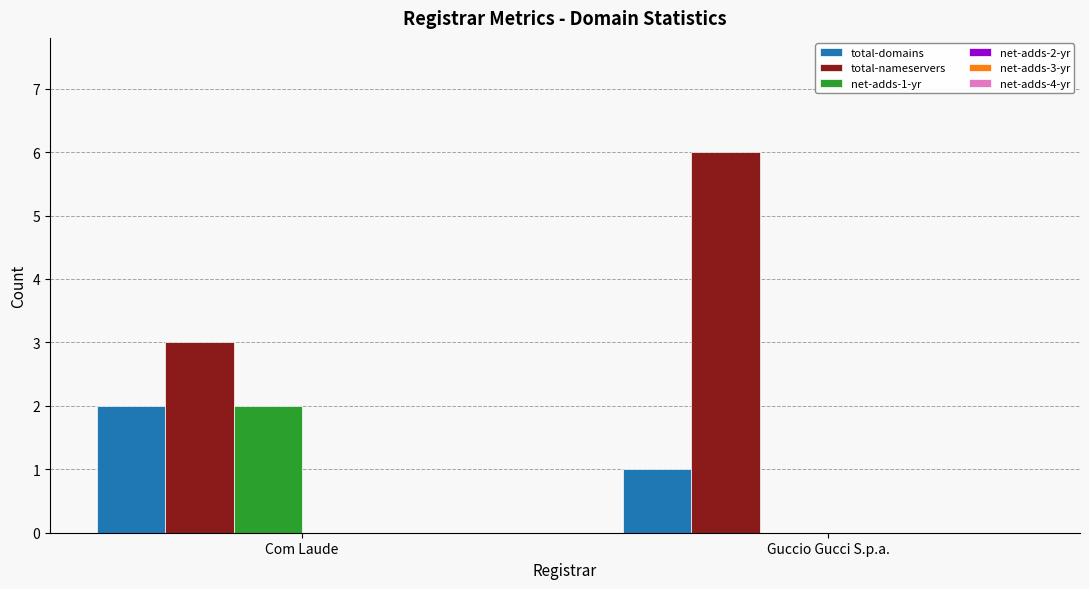

Does the chart contain stacked bars?

No